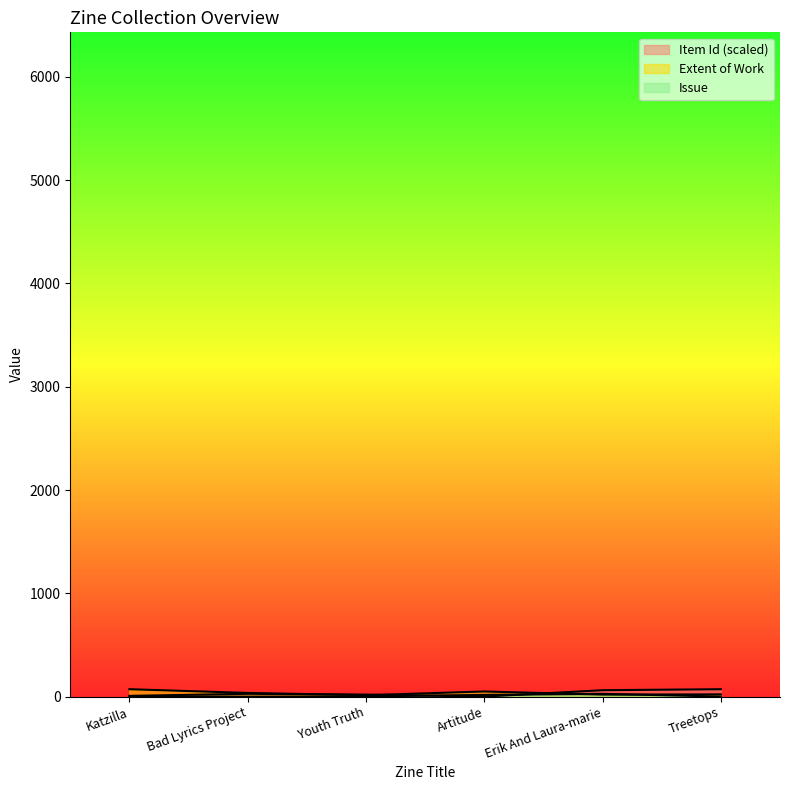

Is it true that Issue equals -18.6 at Bad Lyrics Project?

False